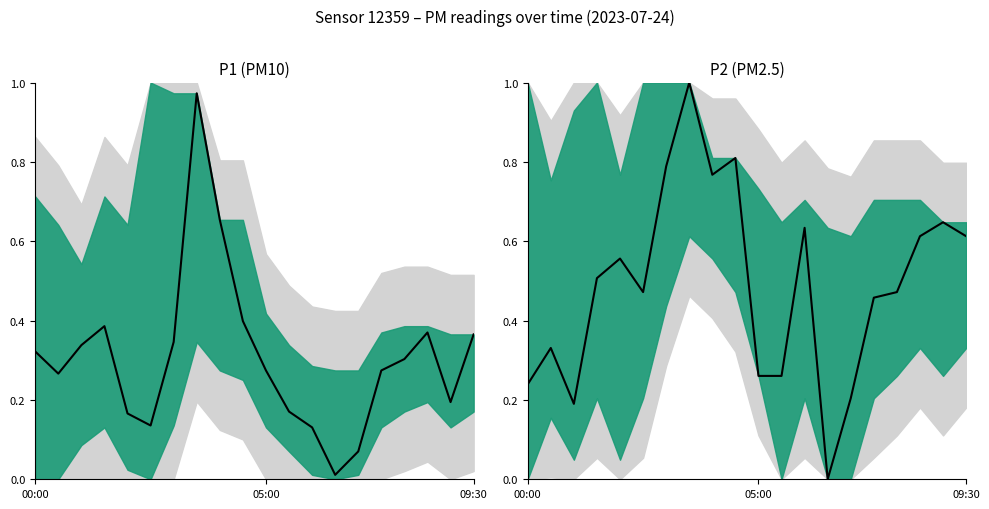

Rank the categories by value from highest to lowest.

7, 9, 6, 8, 18, 12, 17, 19, 4, 3, 5, 16, 15, 05:00, 10, 11, 00:00, 14, 09:30, 13